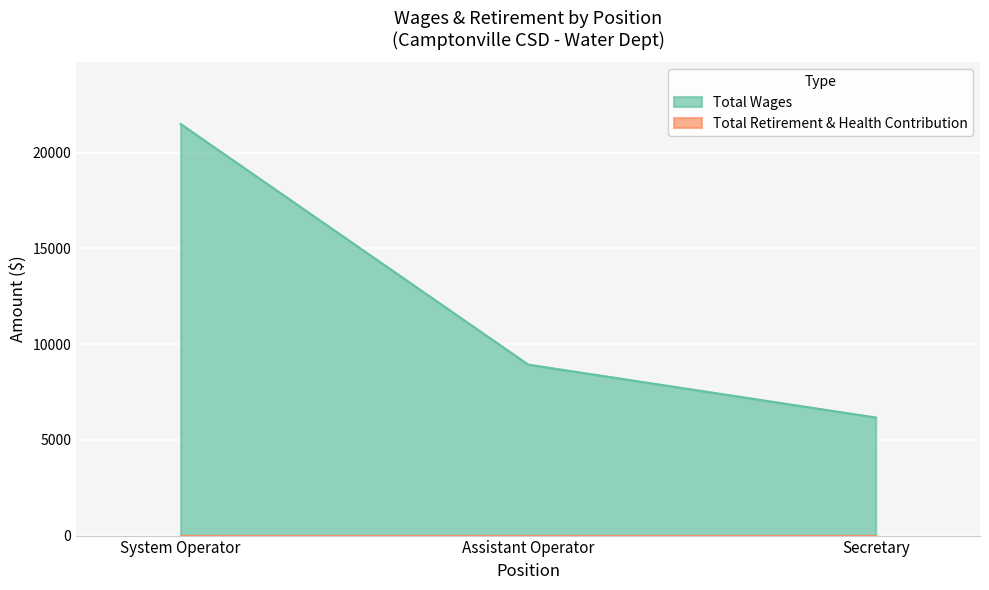

How many distinct data groups are displayed?

2